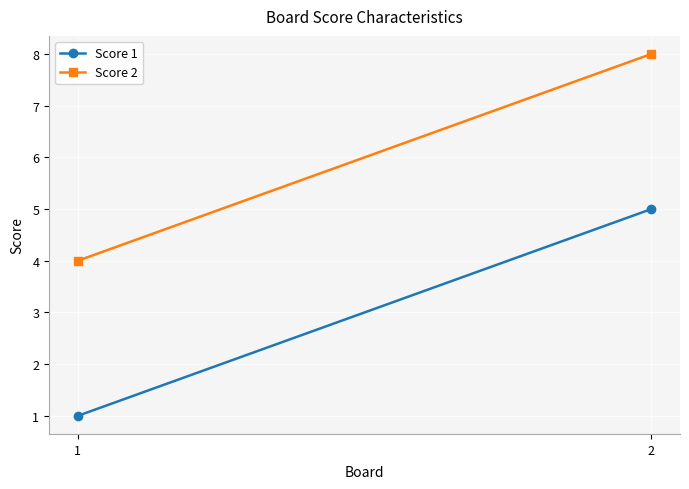

What is the difference between the Score 1 values at 2 and 1?

4